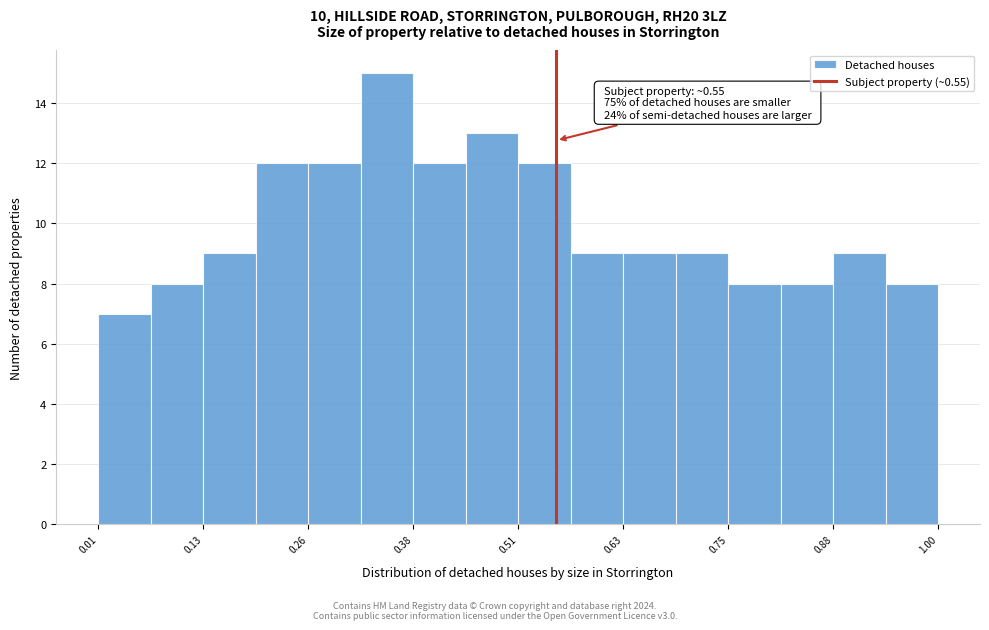

Read against the x-axis, roughly where is the centre of the tallest bar?

0.36